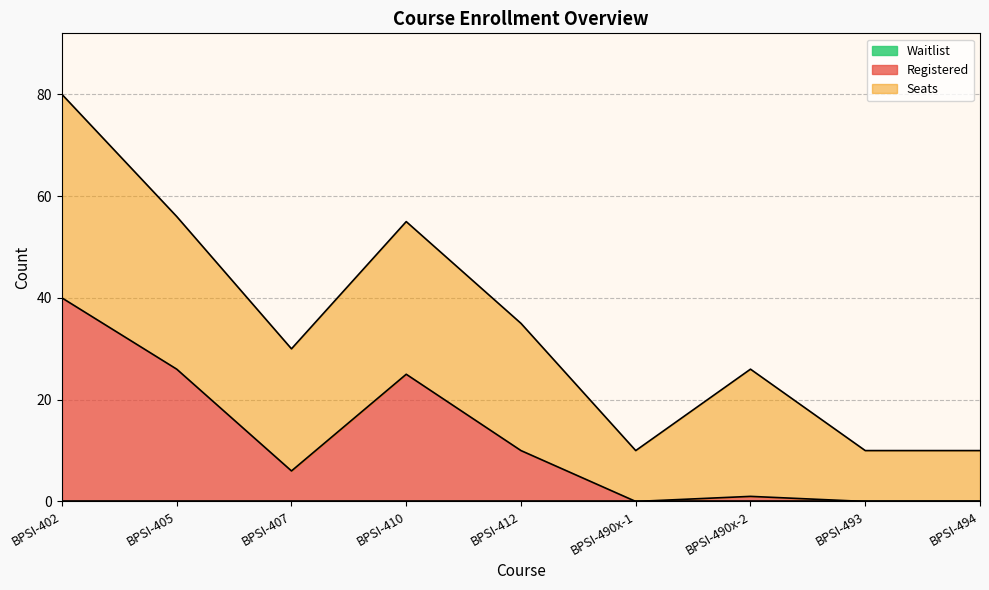

Rank the series by their average value, from lowest to highest.

Waitlist, Registered, Seats